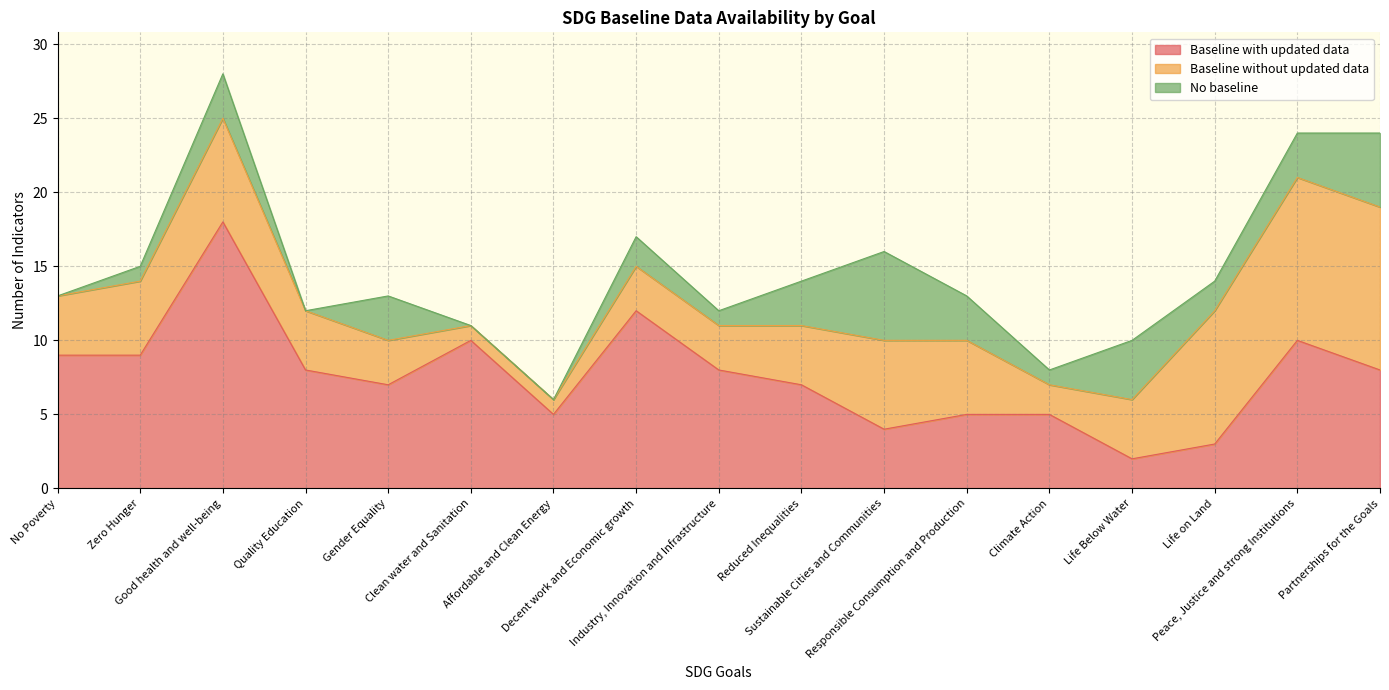

Reading left to right, what are all the values shown in this chart?

Baseline with updated data: 9	9	18	8	7	10	5	12	8	7	4	5	5	2	3	10	8
Baseline without updated data: 4	5	7	4	3	1	1	3	3	4	6	5	2	4	9	11	11
No baseline: 0	1	3	0	3	0	0	2	1	3	6	3	1	4	2	3	5